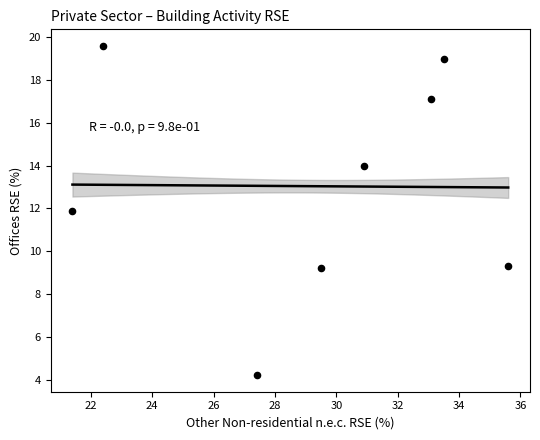

What is the range of Y values (max minus min)?

15.4